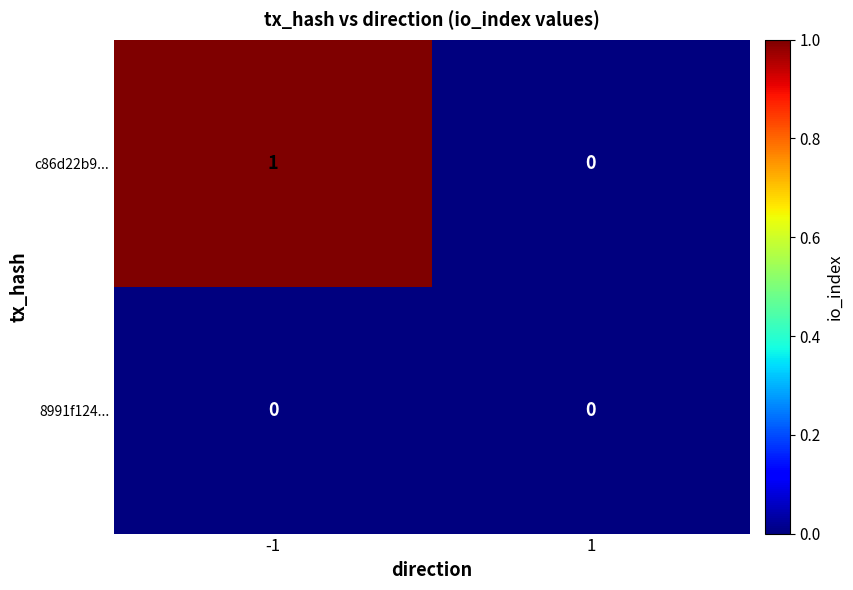

At which category is the sum across all series the highest?

-1